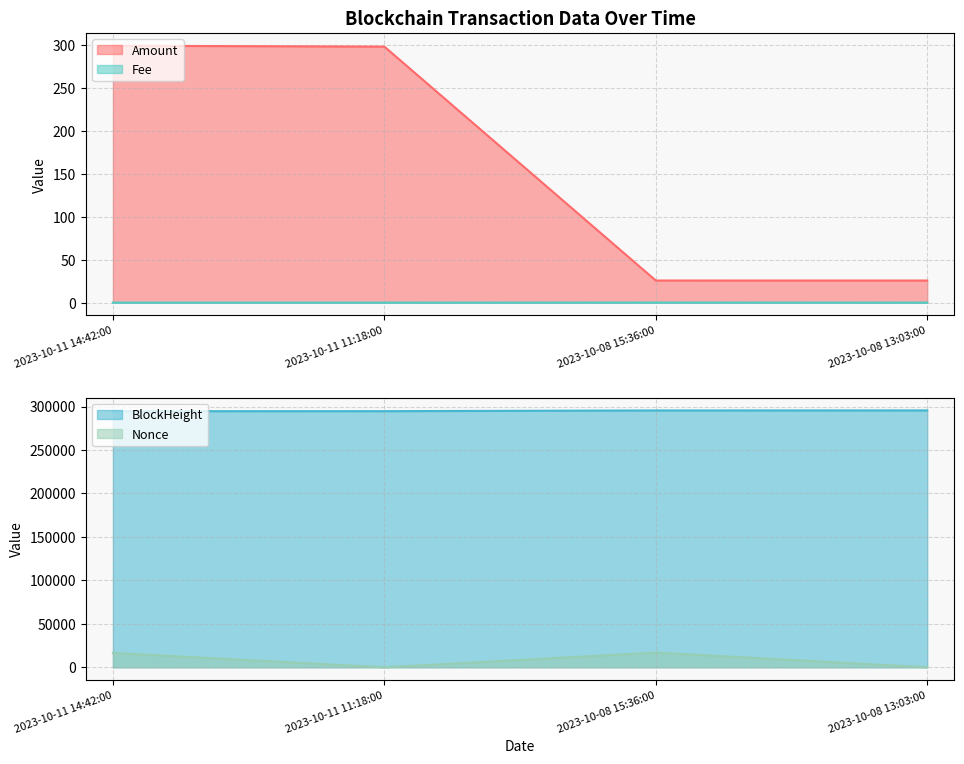

What is the sum of all Nonce values?

33409